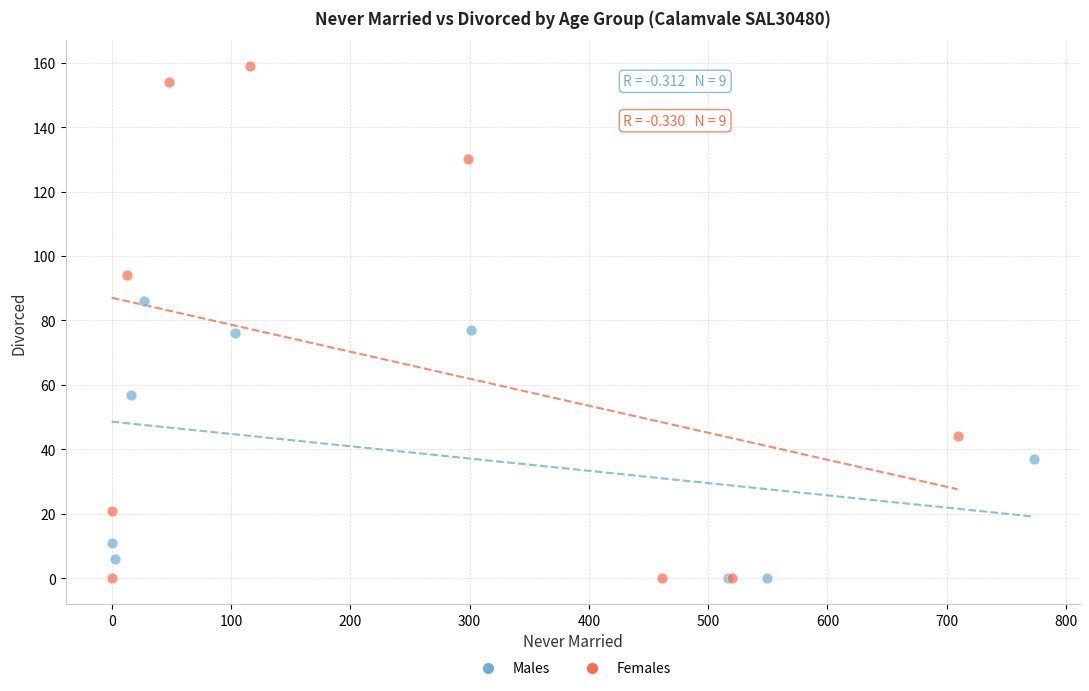

Which series has the widest spread of Y values?

Females